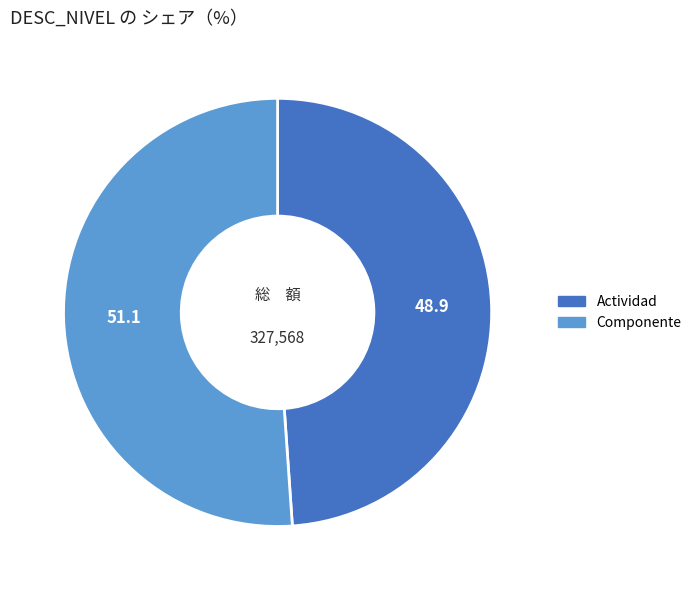

The Actividad slice represents 38% of the pie. True or false?

False